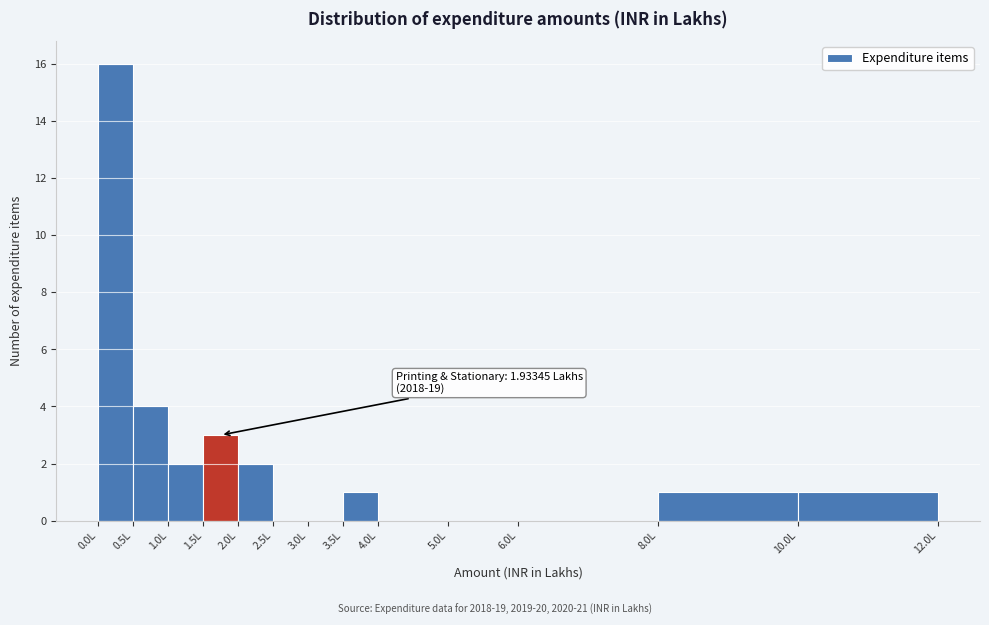

Over which range of the x-axis is the bar tallest?

0.0 to 0.5